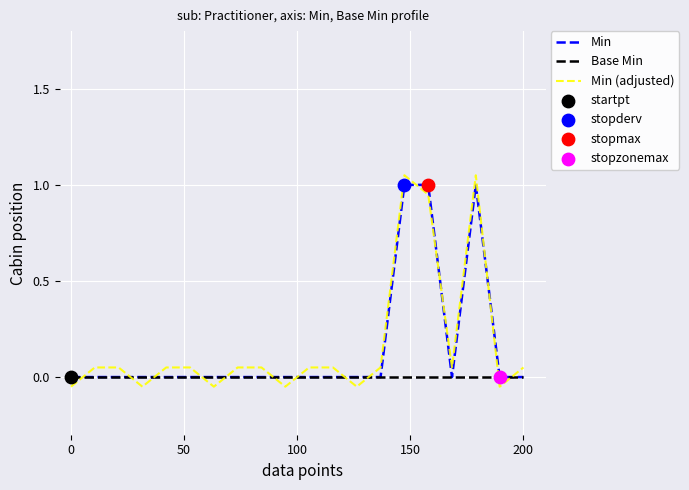

Which series has the widest spread of values?

Min (adjusted)